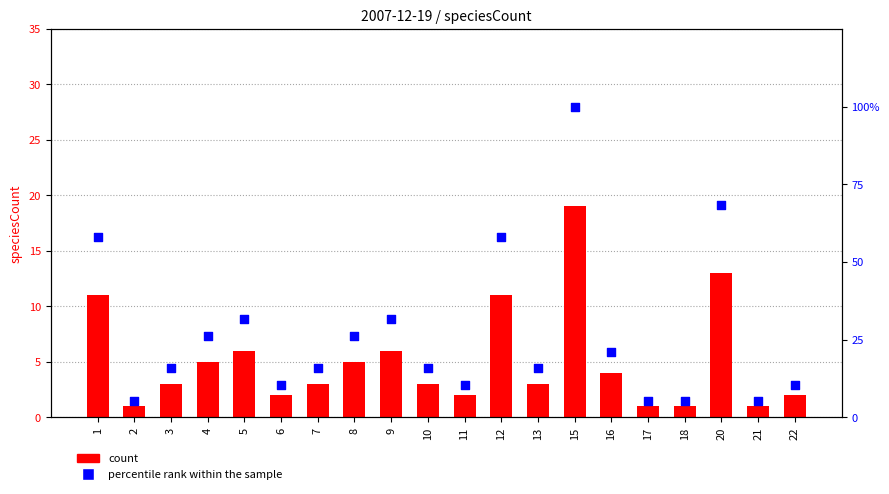

Is the value of percentile rank within the sample at 8 greater than the value of count at 5?

Yes